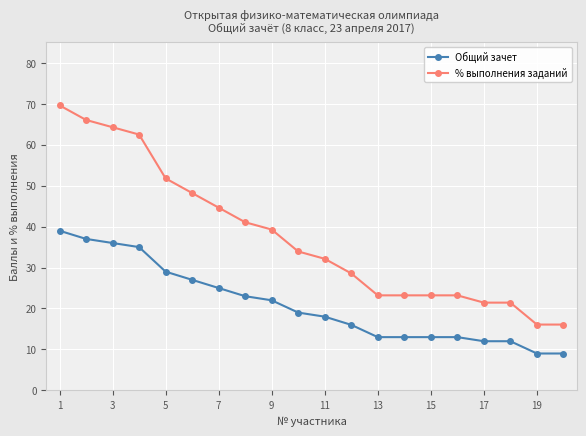

Rank the series by their average value, from lowest to highest.

Общий зачет, % выполнения заданий